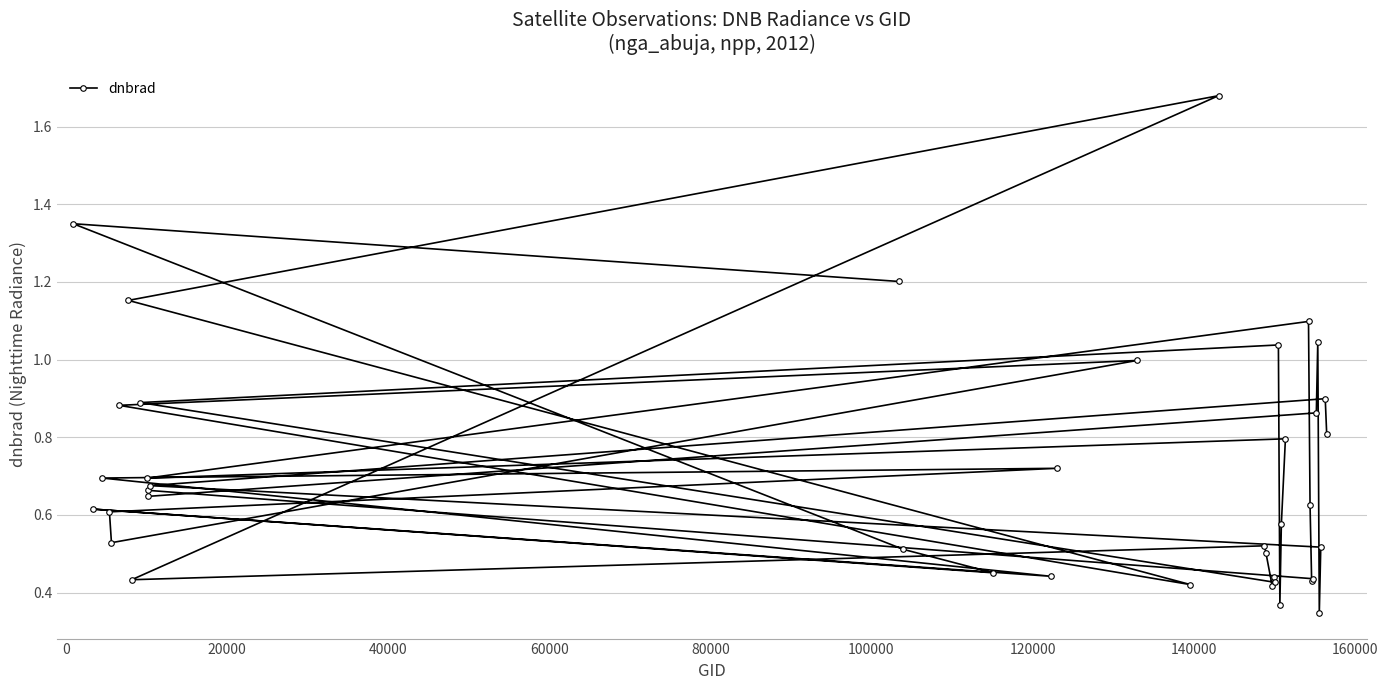

What is the difference between the maximum and minimum values?

1.3